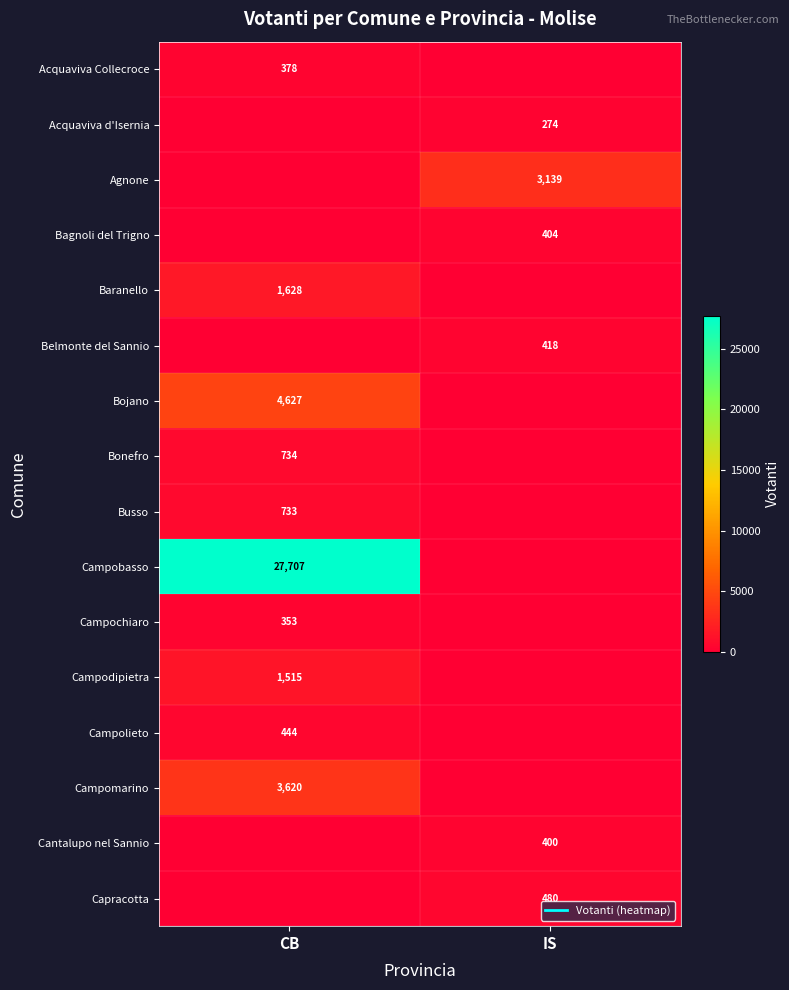

Count the number of categories in the chart.

2